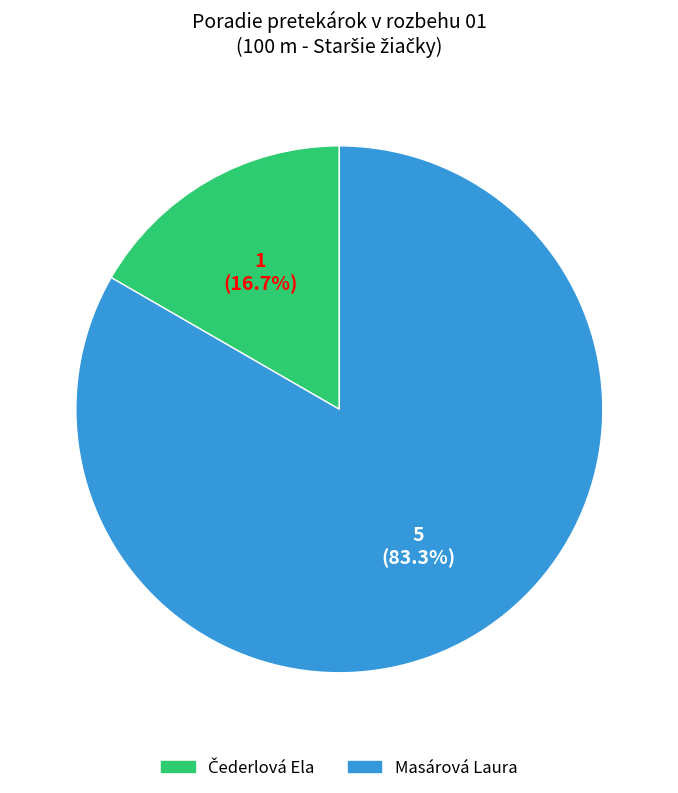

What portion of the pie excludes Masárová Laura?

16.7%